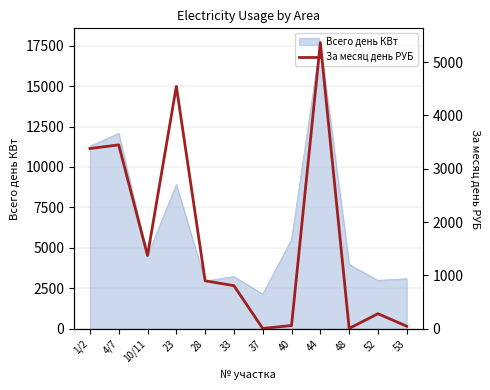

The chart shows a value of 5269.5 at 4/7. True or false?

False